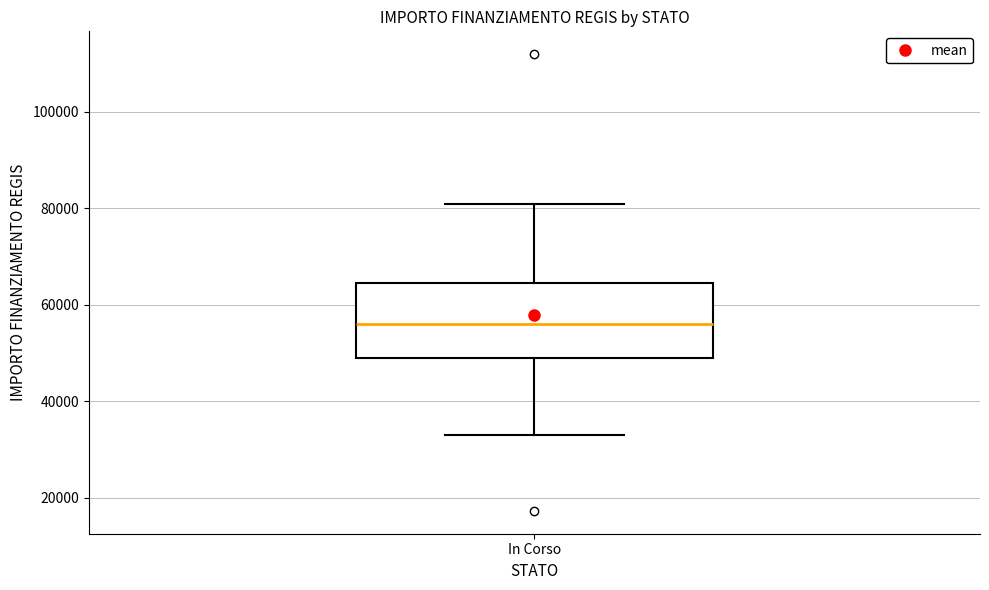

Read this box plot against the y-axis: the position of the median line, the range covered by the box, and the ends of both whiskers. The values are not printed on the chart, so give them approximately, as read against the axis.

median 56000, box 50000 to 64000, whiskers 32000 to 80000